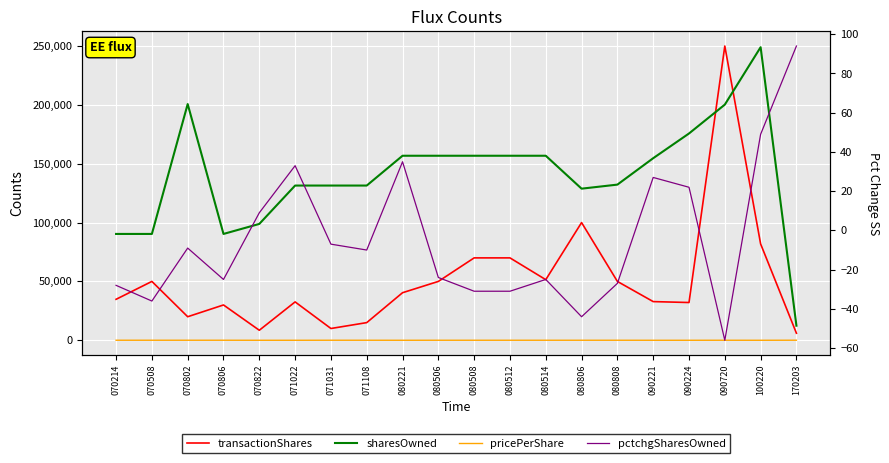

What is the difference between the second highest and second lowest values in the pricePerShare series?

34.0